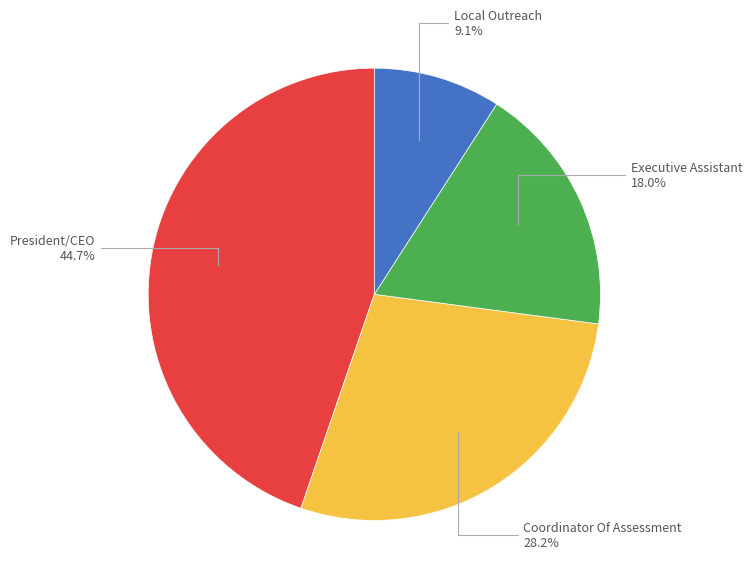

Does any single category account for the majority?

No